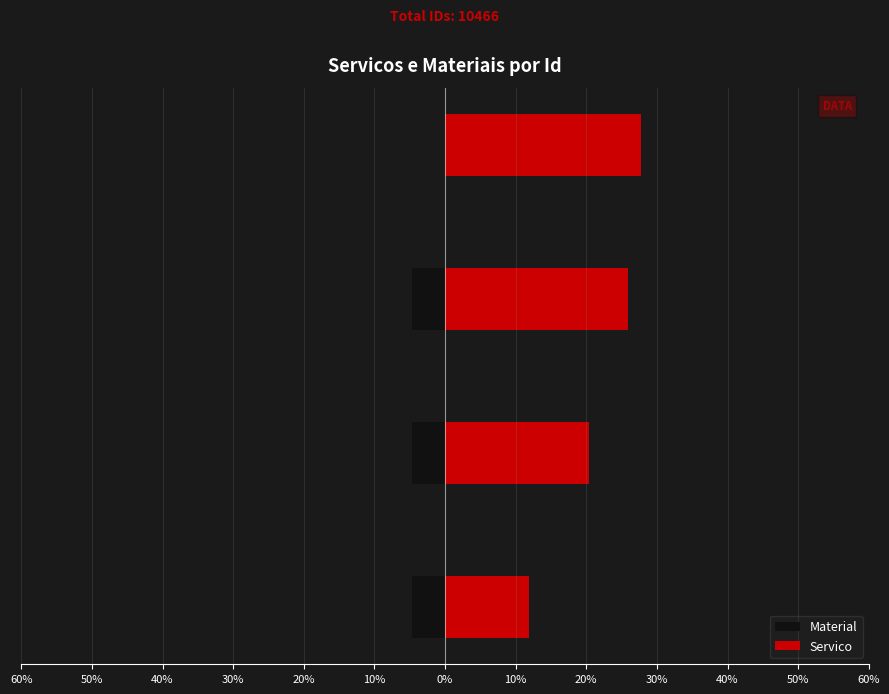

At 40%, list the series in order from largest to smallest.

Servico, Material